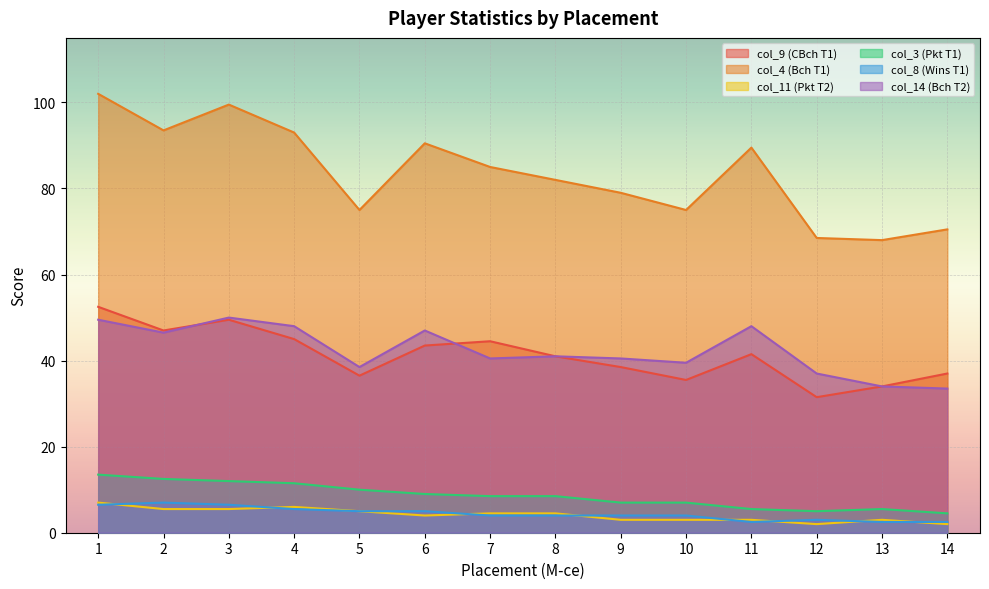

Which category has the highest value in the col_3 (Pkt T1) series?

1